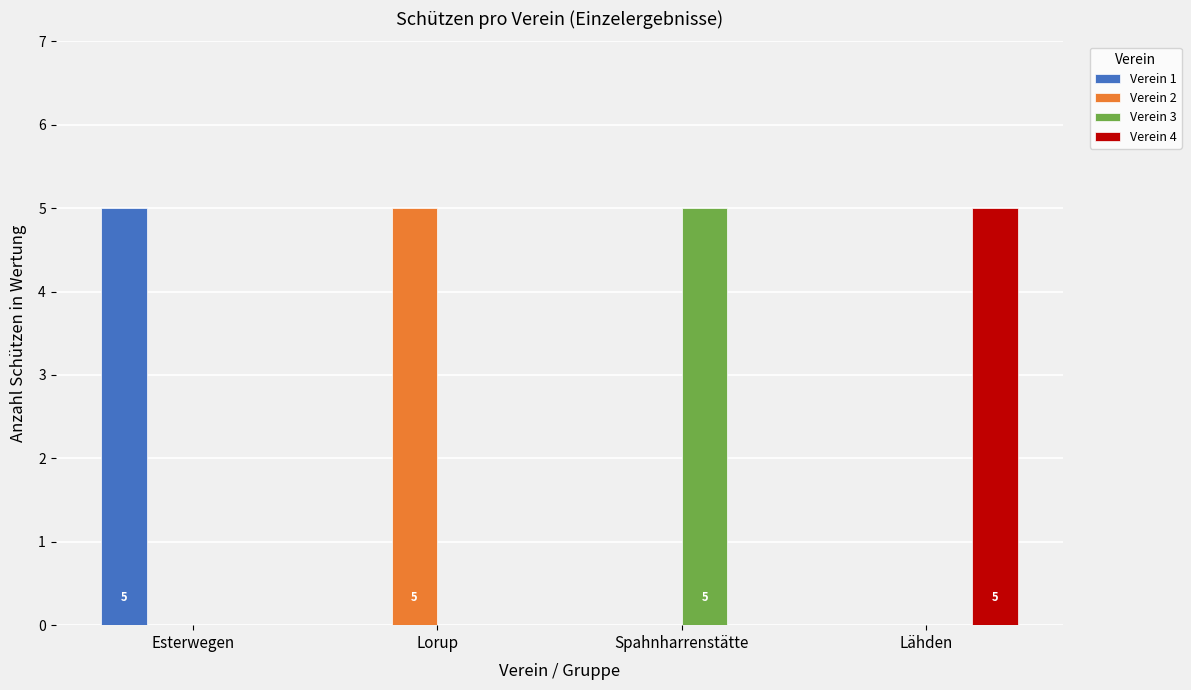

Count the Verein 1 values in the range 0 to 5.

4